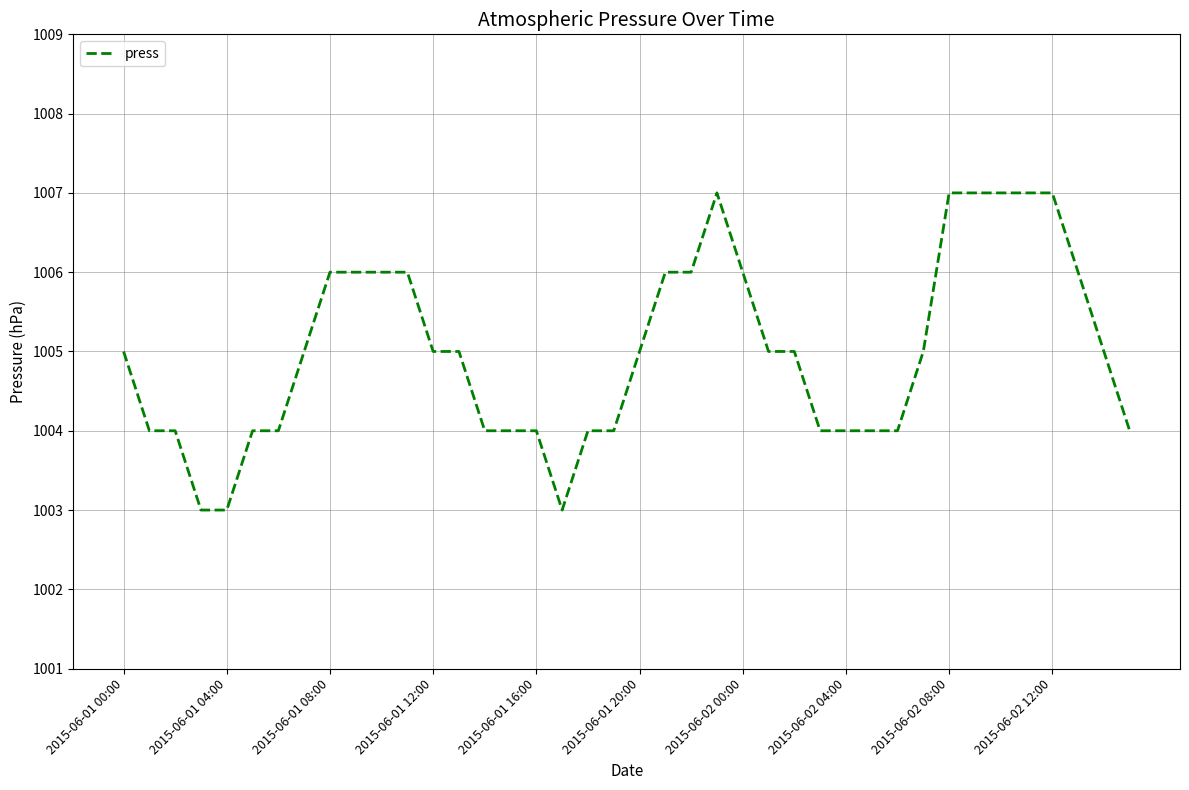

What is the difference between the maximum and minimum values?

4